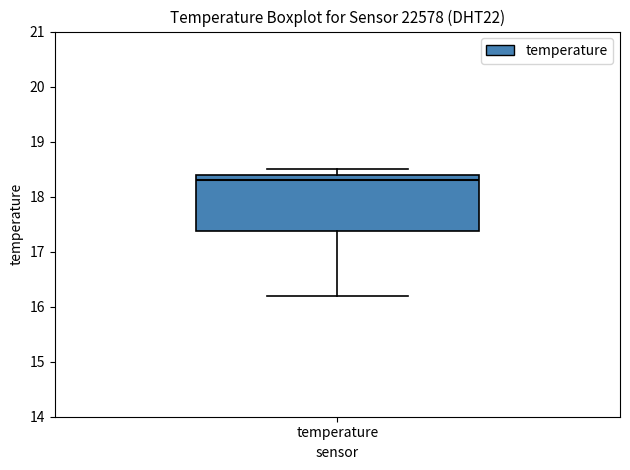

Where does the median line of the box for temperature sit on the y-axis? The values are not printed on the chart, so give them approximately, as read against the axis.

18.3